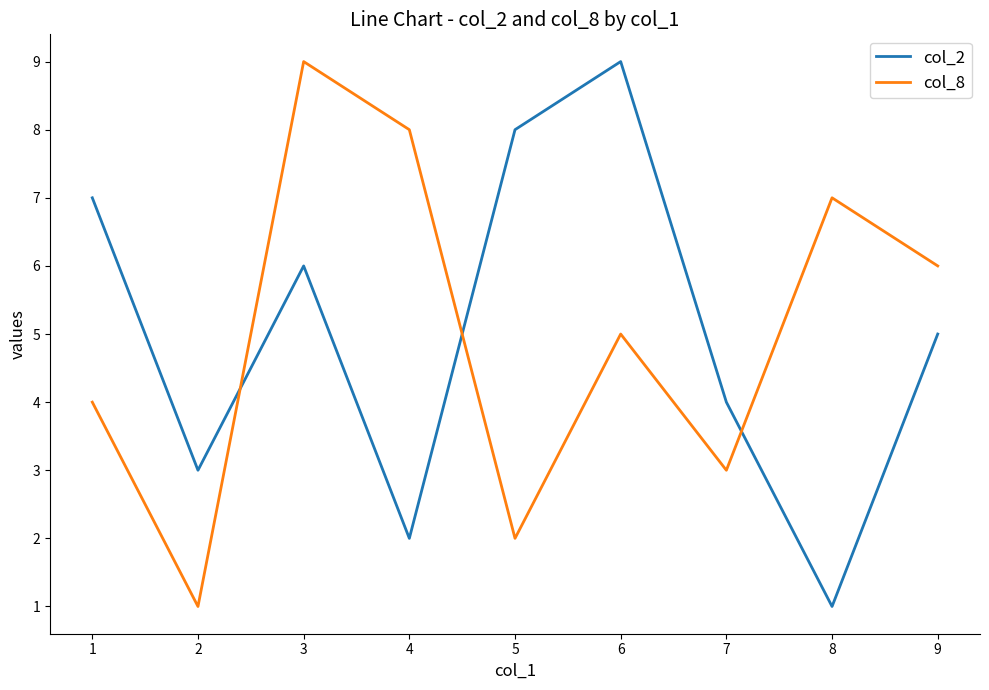

The col_8 series shows 3 at 3. True or false?

False